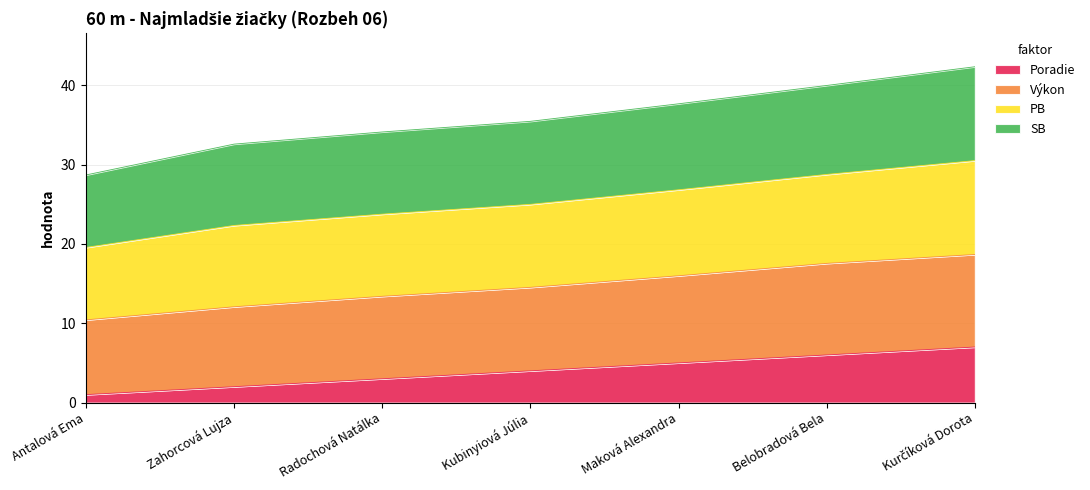

What is the label of the 5th point from the right?

Radochová Natálka